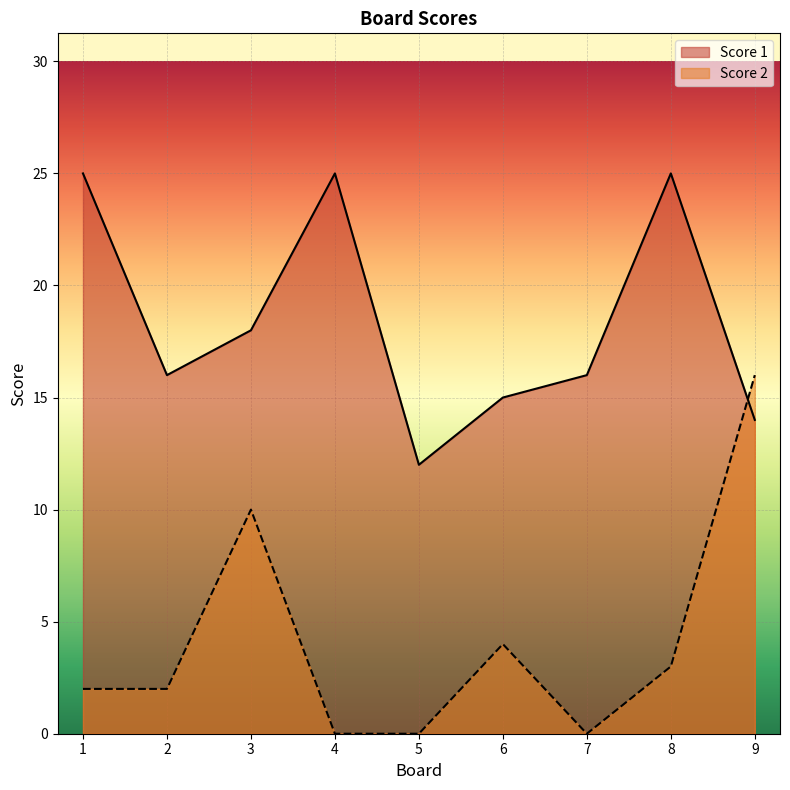

What value does the Score 1 series have at 3, to the nearest 10?

20